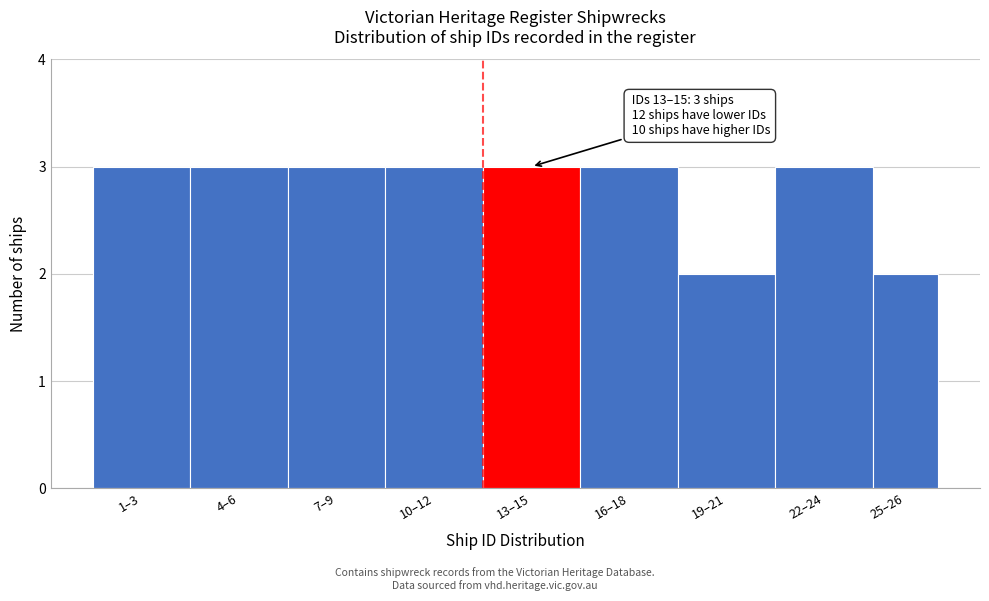

Reading left to right, transcribe all the data shown in this chart.

1–3=3	4–6=3	7–9=3	10–12=3	13–15=3	16–18=3	19–21=2	22–24=3	25–26=2